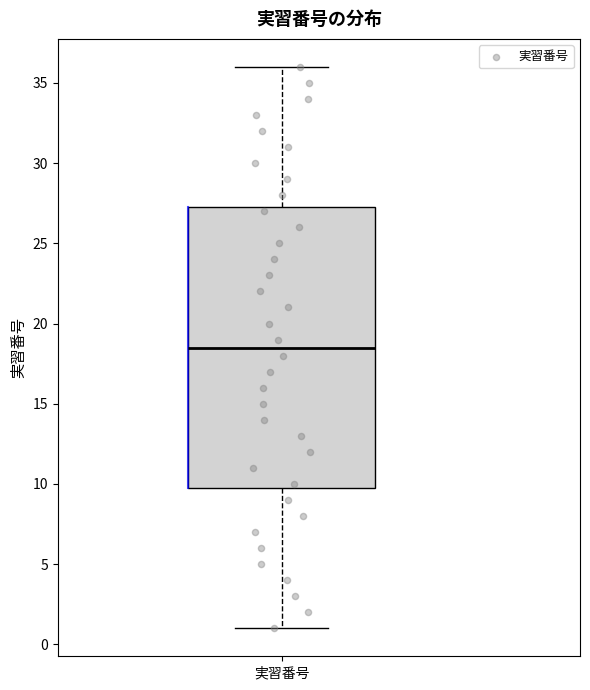

Where does the median line of the box for 実習番号 sit on the y-axis? The values are not printed on the chart, so give them approximately, as read against the axis.

18.5